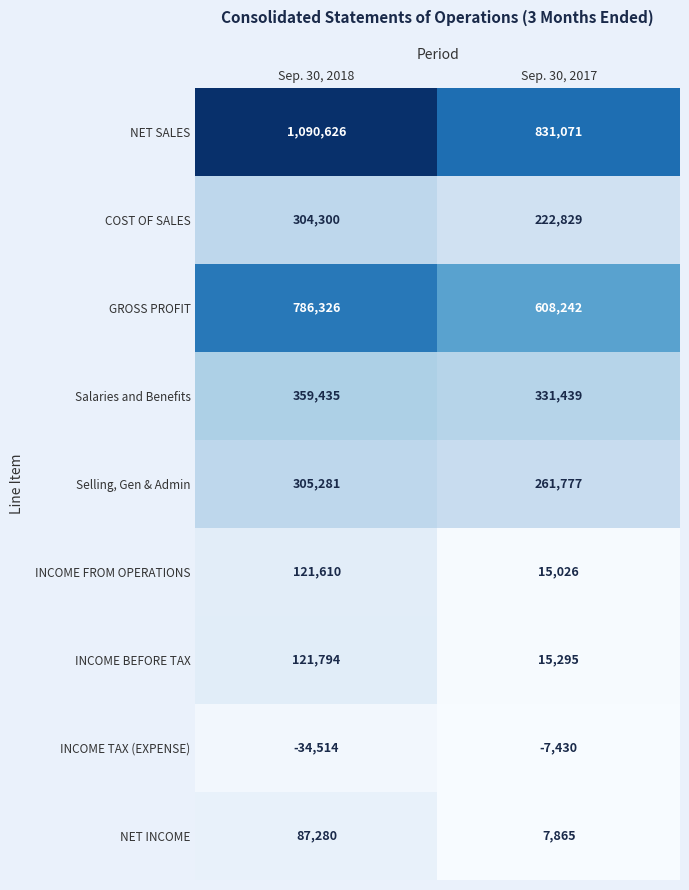

Which series has the largest range (max minus min)?

NET SALES